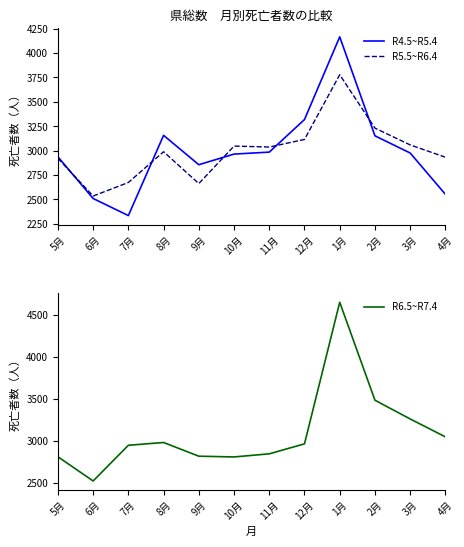

Reading left to right, transcribe all the data shown in this chart.

R4.5~R5.4: 2937	2510	2335	3157	2856	2965	2985	3319	4166	3152	2976	2553
R5.5~R6.4: 2922	2535	2674	2989	2663	3047	3037	3115	3778	3231	3059	2933
R6.5~R7.4: 2812	2524	2949	2982	2819	2810	2847	2966	4651	3485	3262	3049